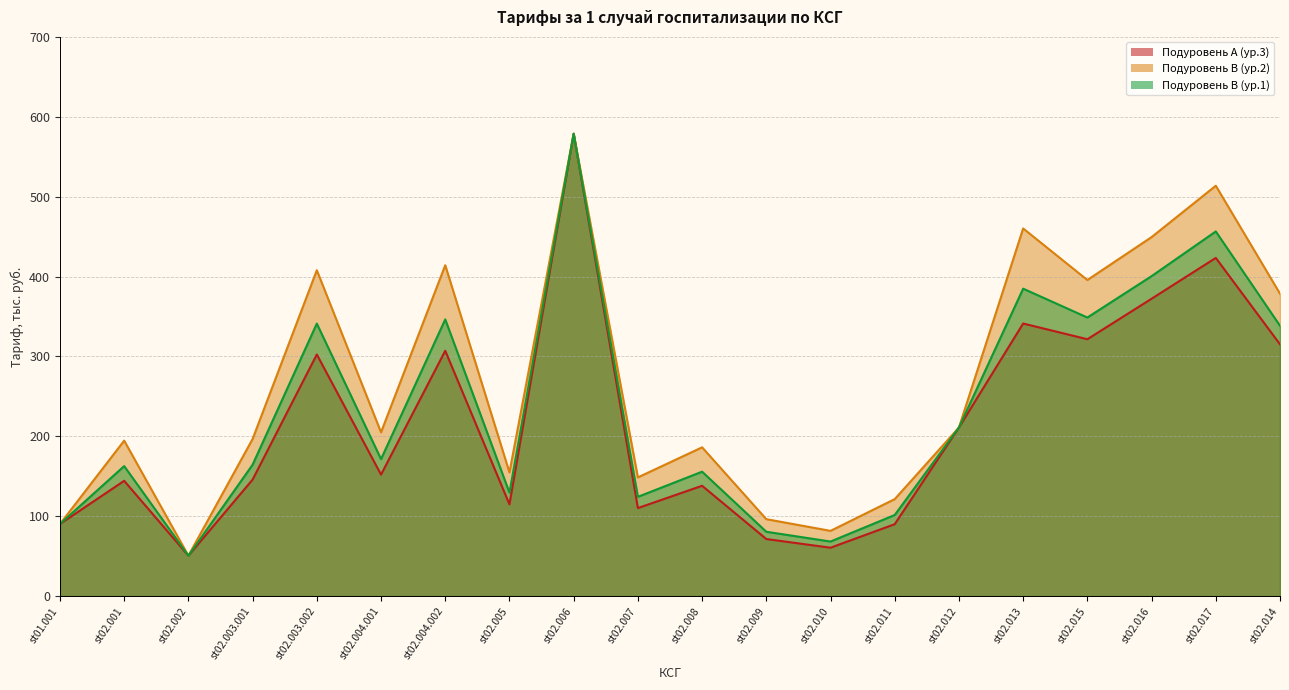

Reading left to right, transcribe all the data shown in this chart.

col_21 (подуровень А ур.3): 90.2	144.2	50.5	145.8	302.4	152.0	307.0	114.8	578.8	110.1	138.0	71.3	60.5	89.9	211.0	341.1	321.5	372.2	423.3	315.1
col_15 (уровень 1, подуровень В): 90.2	162.7	50.5	164.4	341.1	171.4	346.3	129.4	578.8	124.2	155.7	80.5	68.2	101.4	211.0	384.8	348.7	400.5	456.4	338.3
col_18 (уровень 2, подуровень В): 90.2	194.5	50.5	196.6	407.9	205.0	414.1	154.8	578.8	148.5	186.2	96.2	81.6	121.3	211.0	460.2	395.6	449.4	513.6	378.5